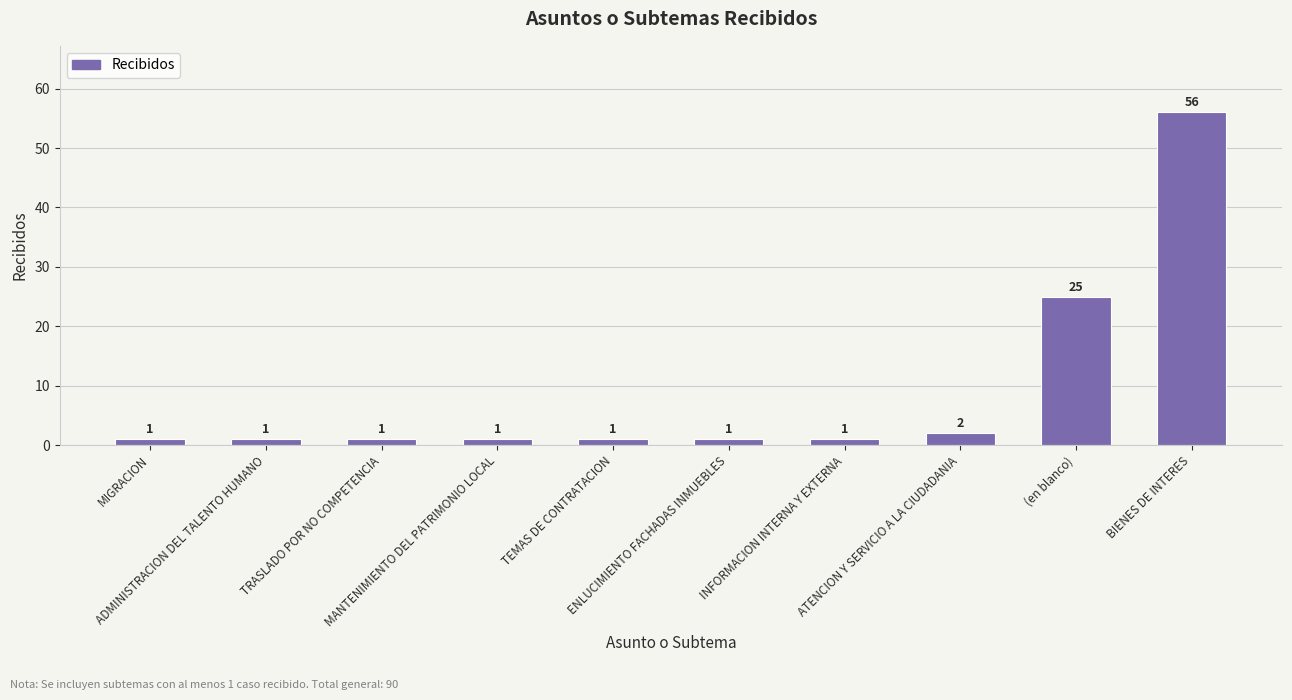

Between TEMAS DE CONTRATACION and (en blanco), which is larger?

(en blanco)